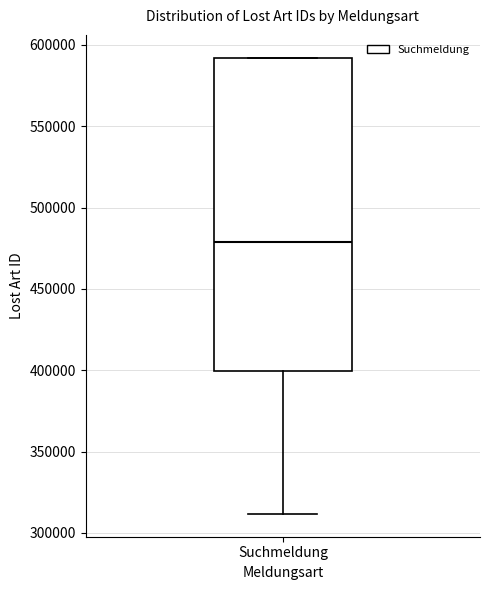

Where does the lower whisker of the box for Suchmeldung end on the y-axis? The values are not printed on the chart, so give them approximately, as read against the axis.

310000